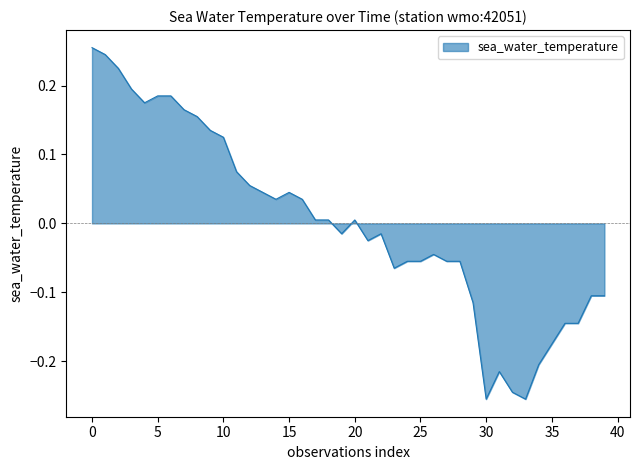

What is the difference between the maximum and minimum values?

0.5